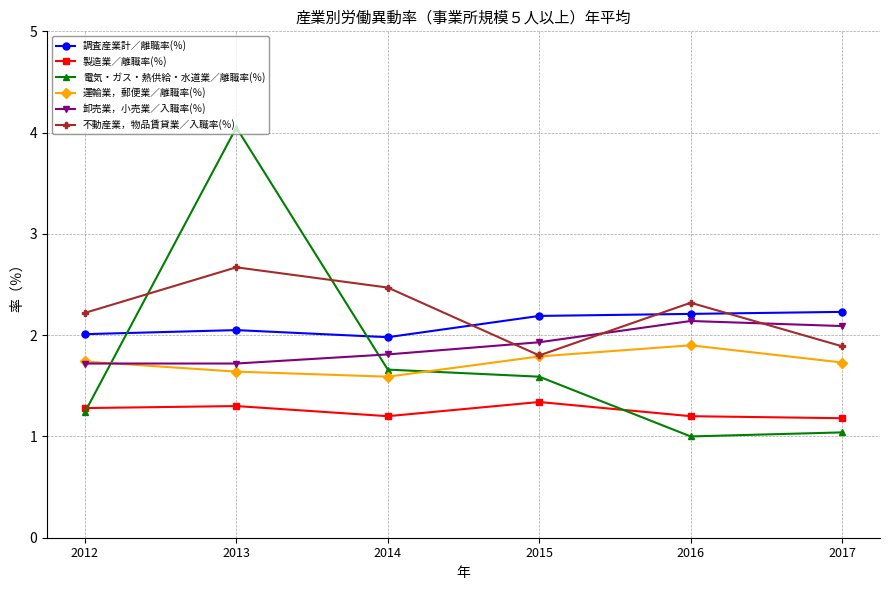

The value of 運輸業，郵便業／離職率(％) at 2013 is 2.8. True or false?

False